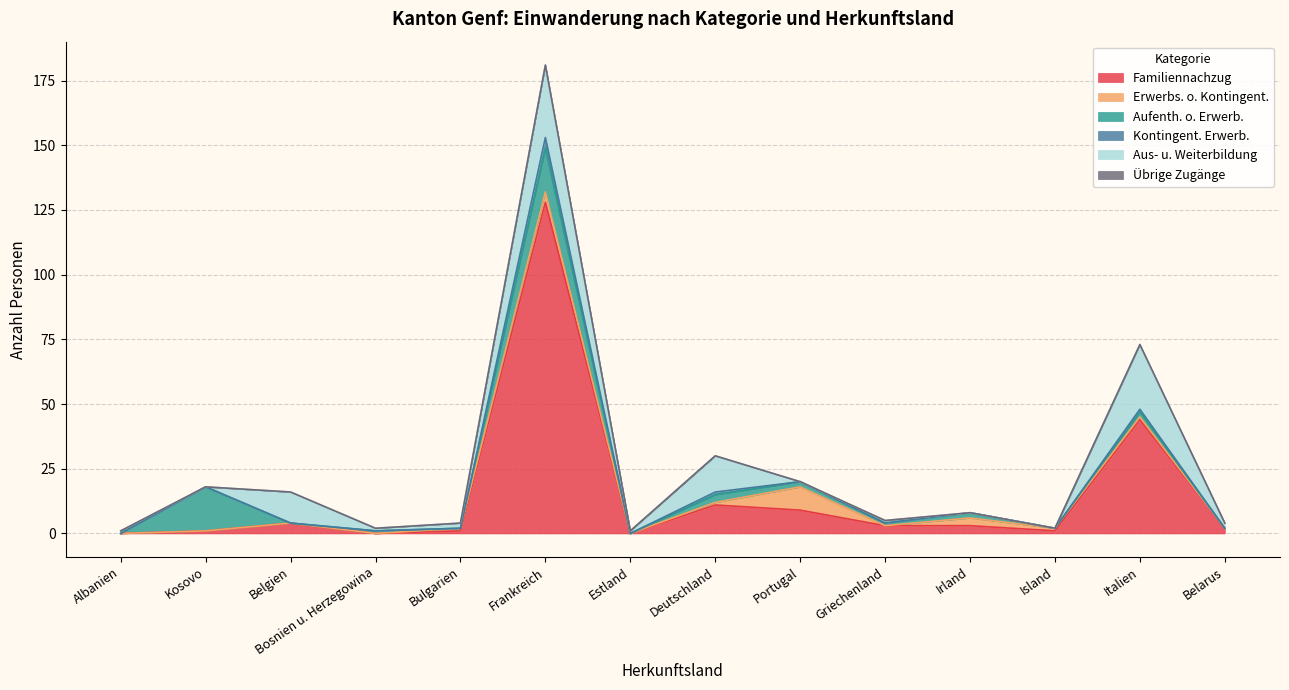

At which label is Familiennachzug closest to 64?

Italien